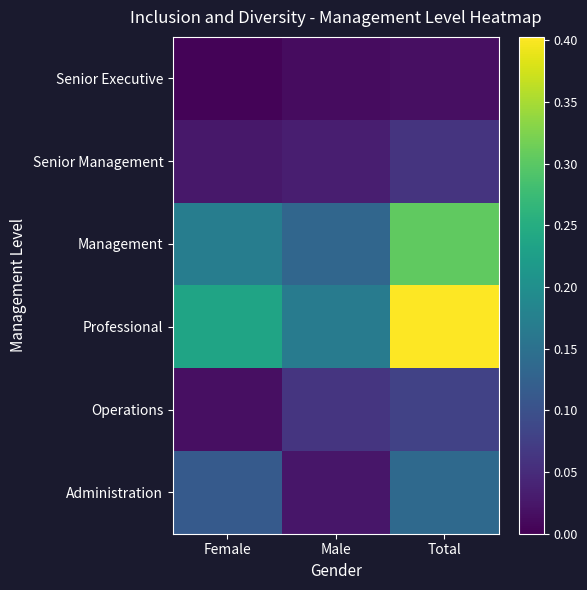

Reading left to right, extract all data points from this chart.

Senior Executive: Female=0.0	Male=0.0	Total=0.0
Senior Management: Female=0.0	Male=0.0	Total=0.1
Management: Female=0.2	Male=0.1	Total=0.3
Professional: Female=0.2	Male=0.2	Total=0.4
Operations: Female=0.0	Male=0.1	Total=0.1
Administration: Female=0.1	Male=0.0	Total=0.1